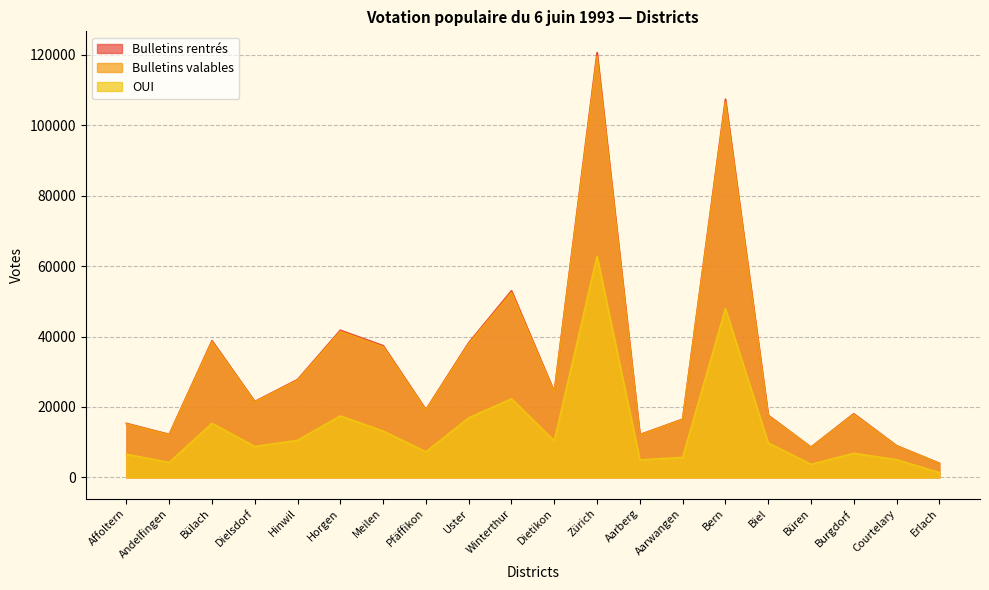

What is the sum of the Bulletins valables values at Uster and Hinwil?

65470